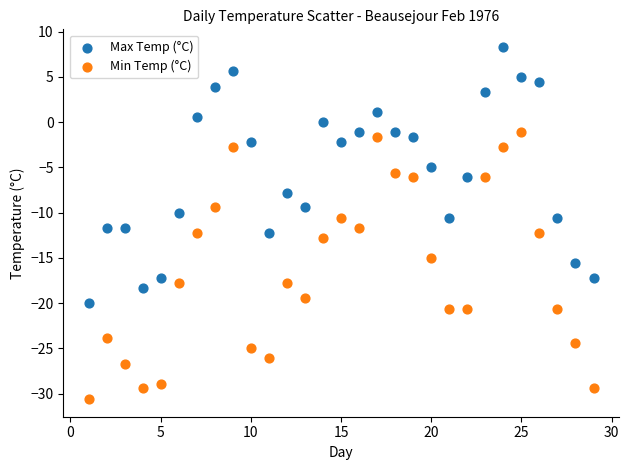

What is the X range (max minus min) for the scatter plot?

28.0